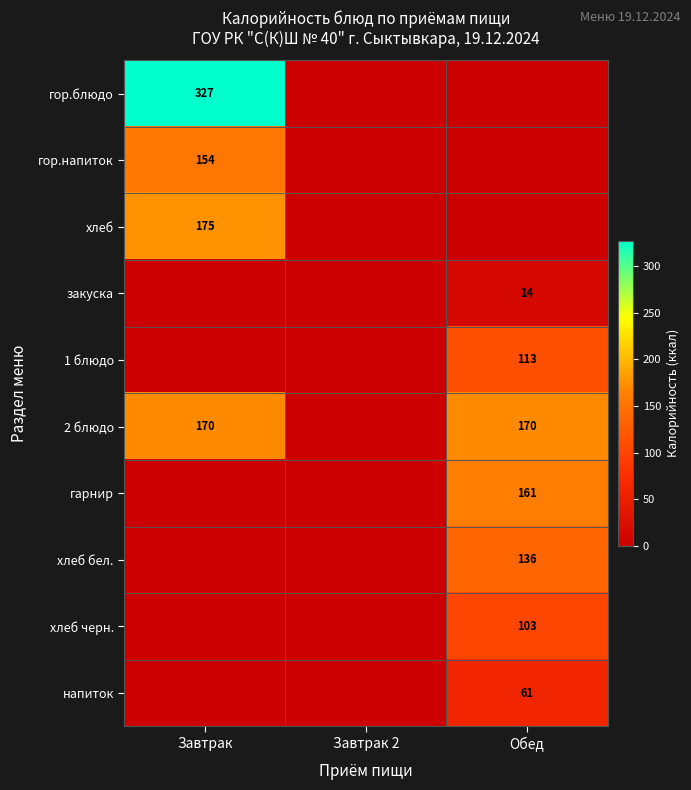

Is the value of гор.блюдо at Завтрак greater than the value of хлеб at Завтрак?

Yes